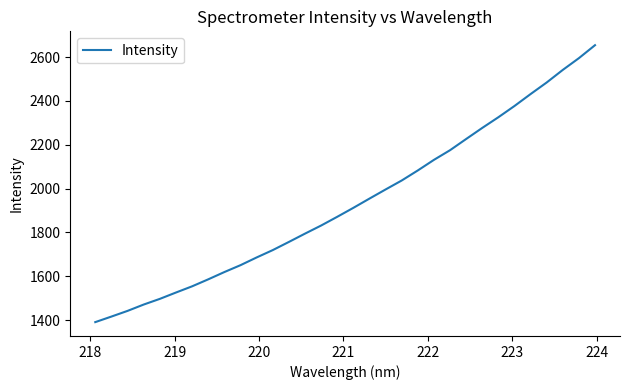

What is the minimum value shown in the chart?

1391.1